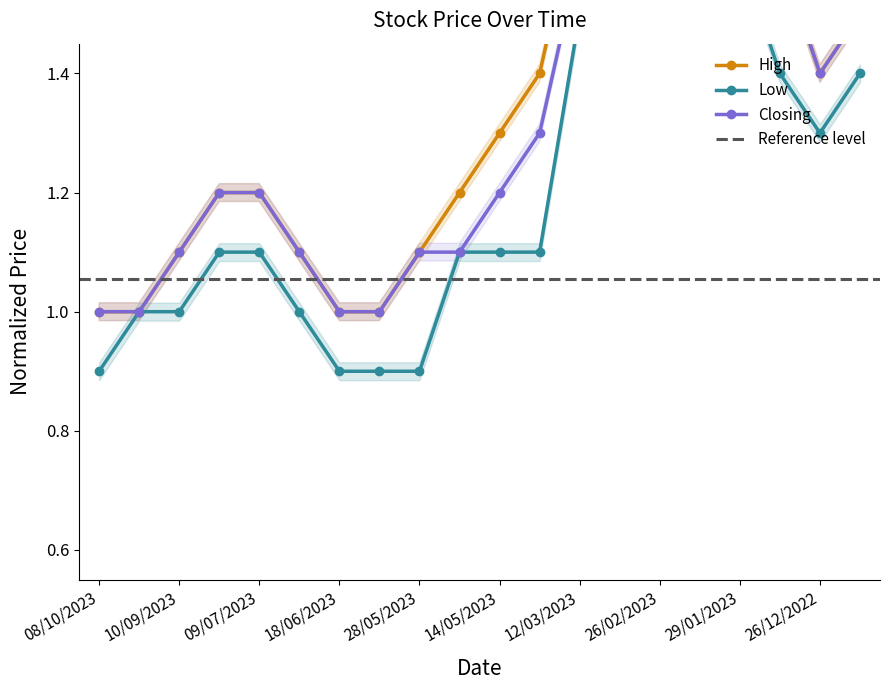

At which label does Closing reach its minimum?

08/10/2023